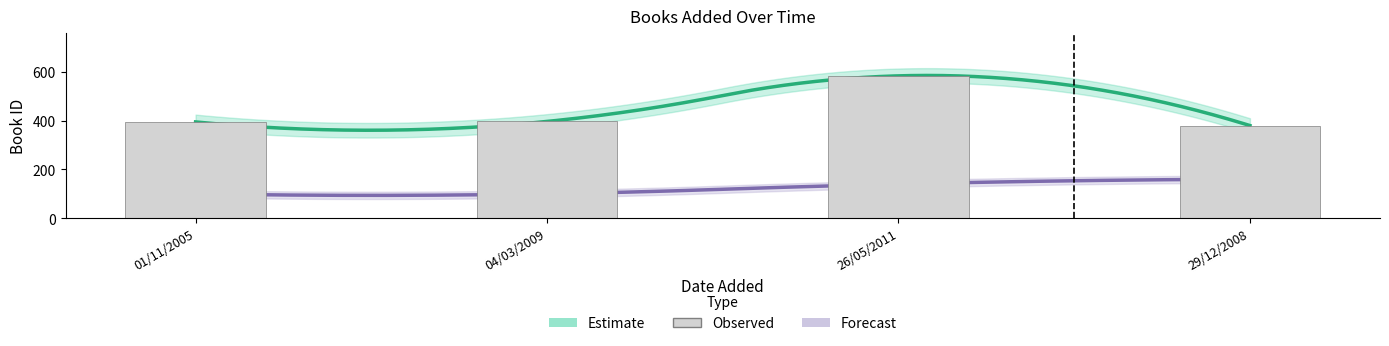

What is the label of the 2nd bar from the right?

26/05/2011